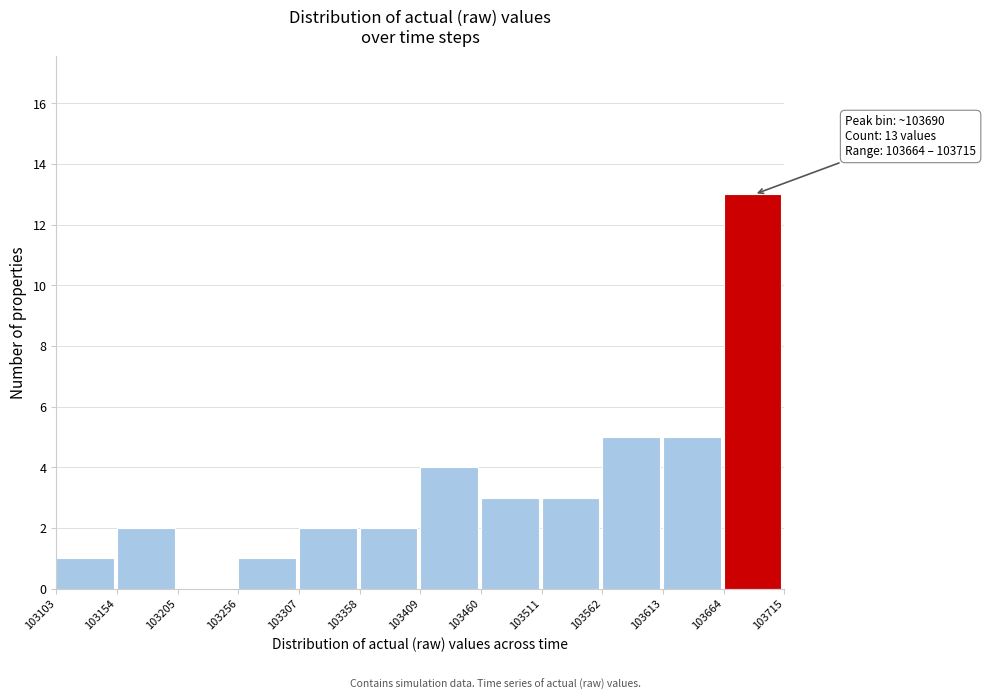

Which range on the x-axis has the tallest bar?

103664 to 103715